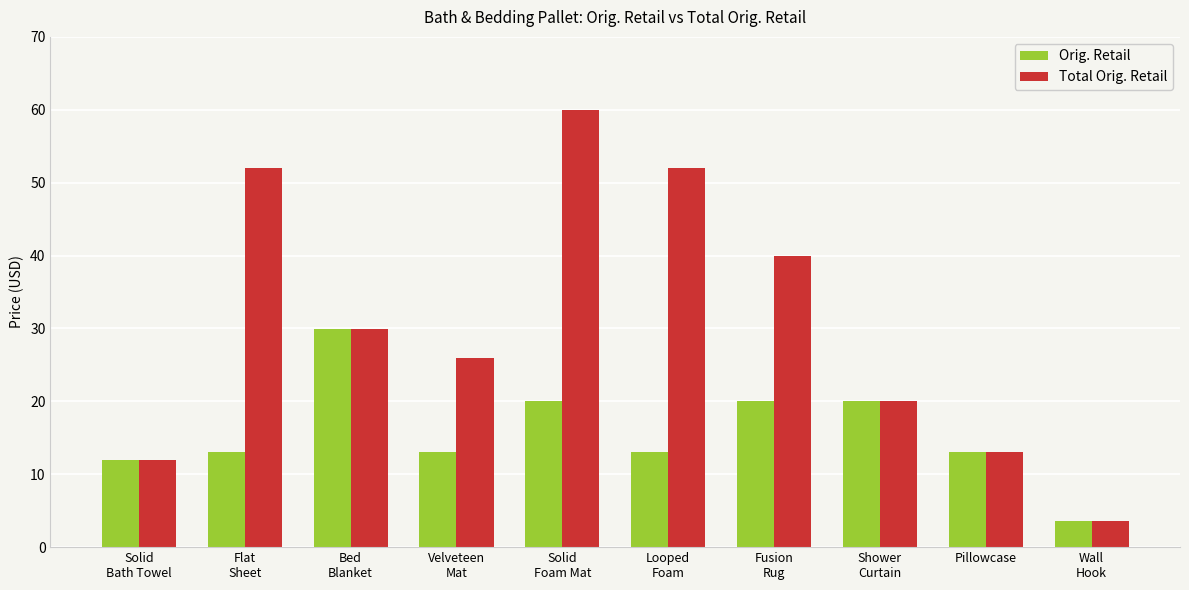

Is it true that Orig. Retail equals 6.2 at Looped
Foam?

False